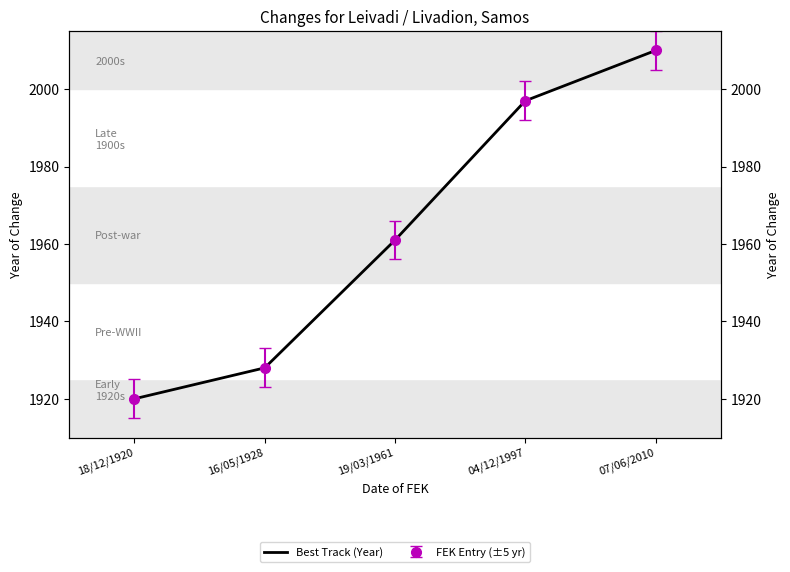

List the labels in order of value, largest first.

07/06/2010, 04/12/1997, 19/03/1961, 16/05/1928, 18/12/1920